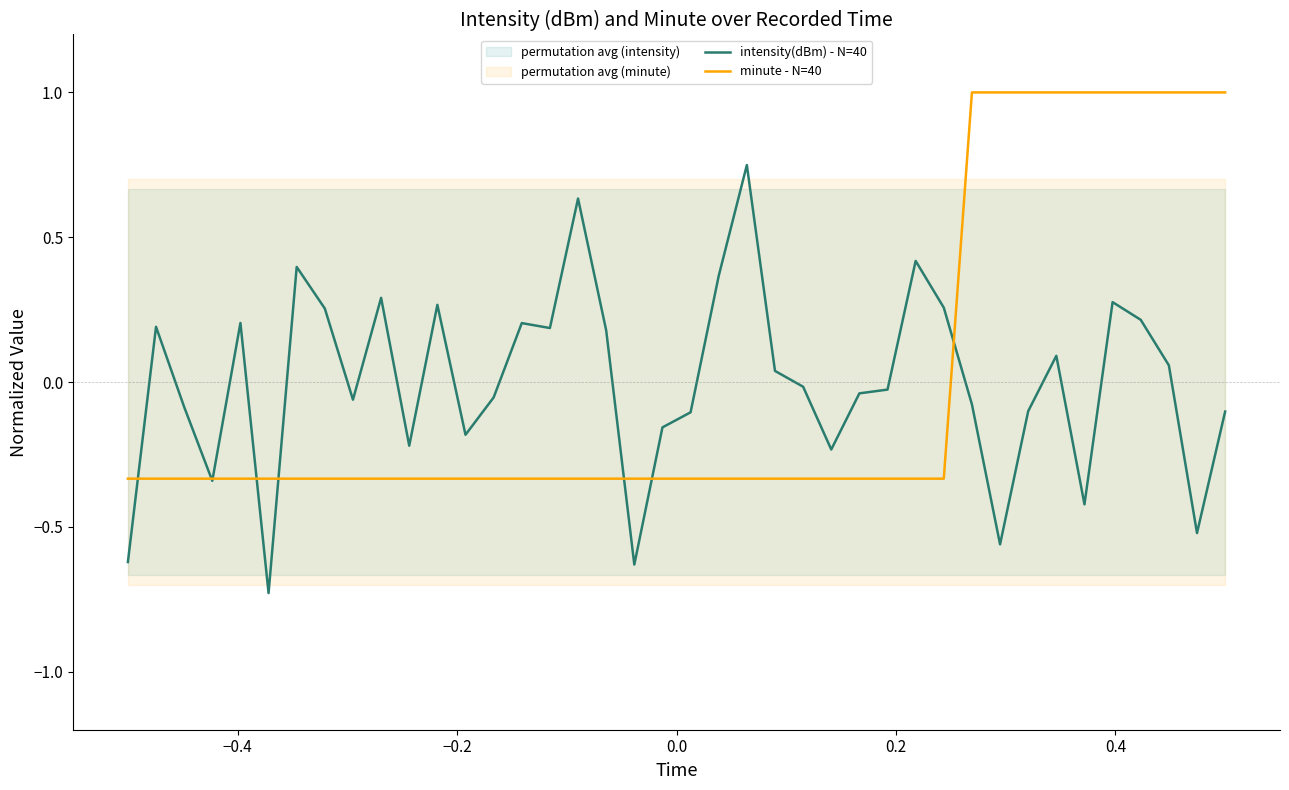

Is the value of intensity(dBm) - N=40 at 34 greater than the value of minute - N=40 at 21?

No